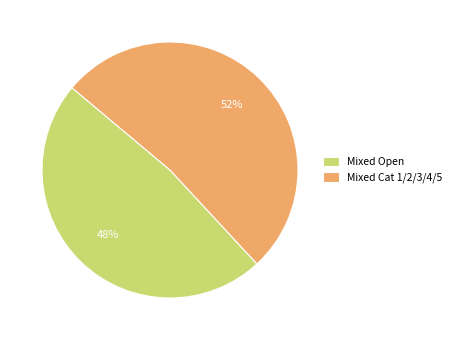

How many segments does this pie chart have?

2